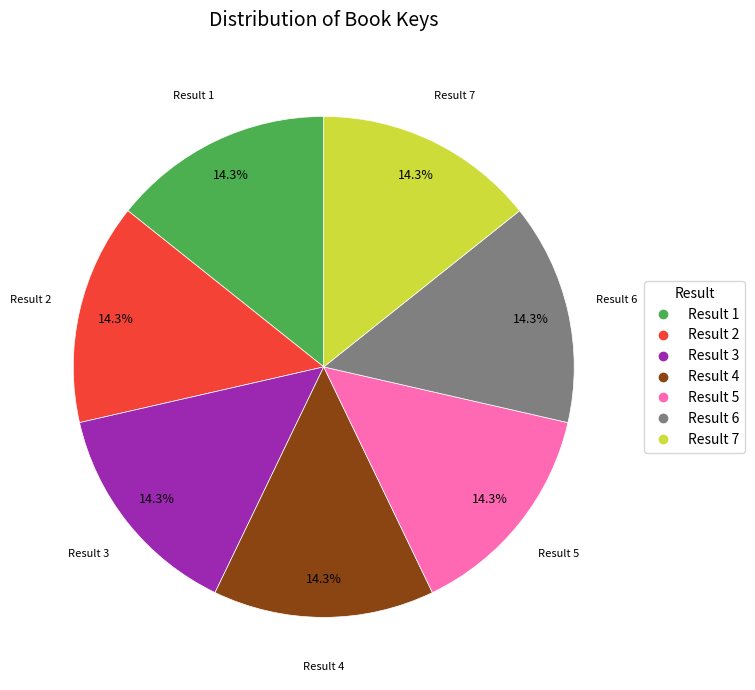

Does any single category account for the majority?

No